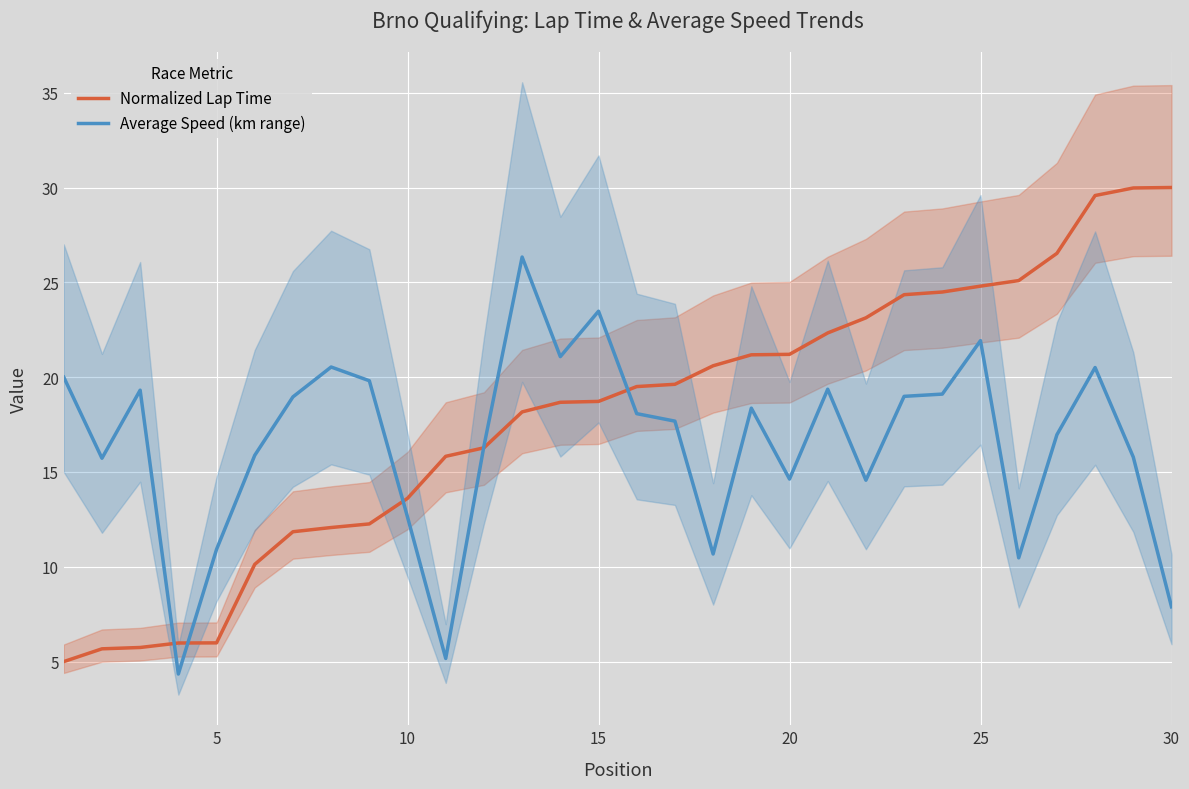

Is it true that Average Speed (km range) equals 4.1 at 20?

False